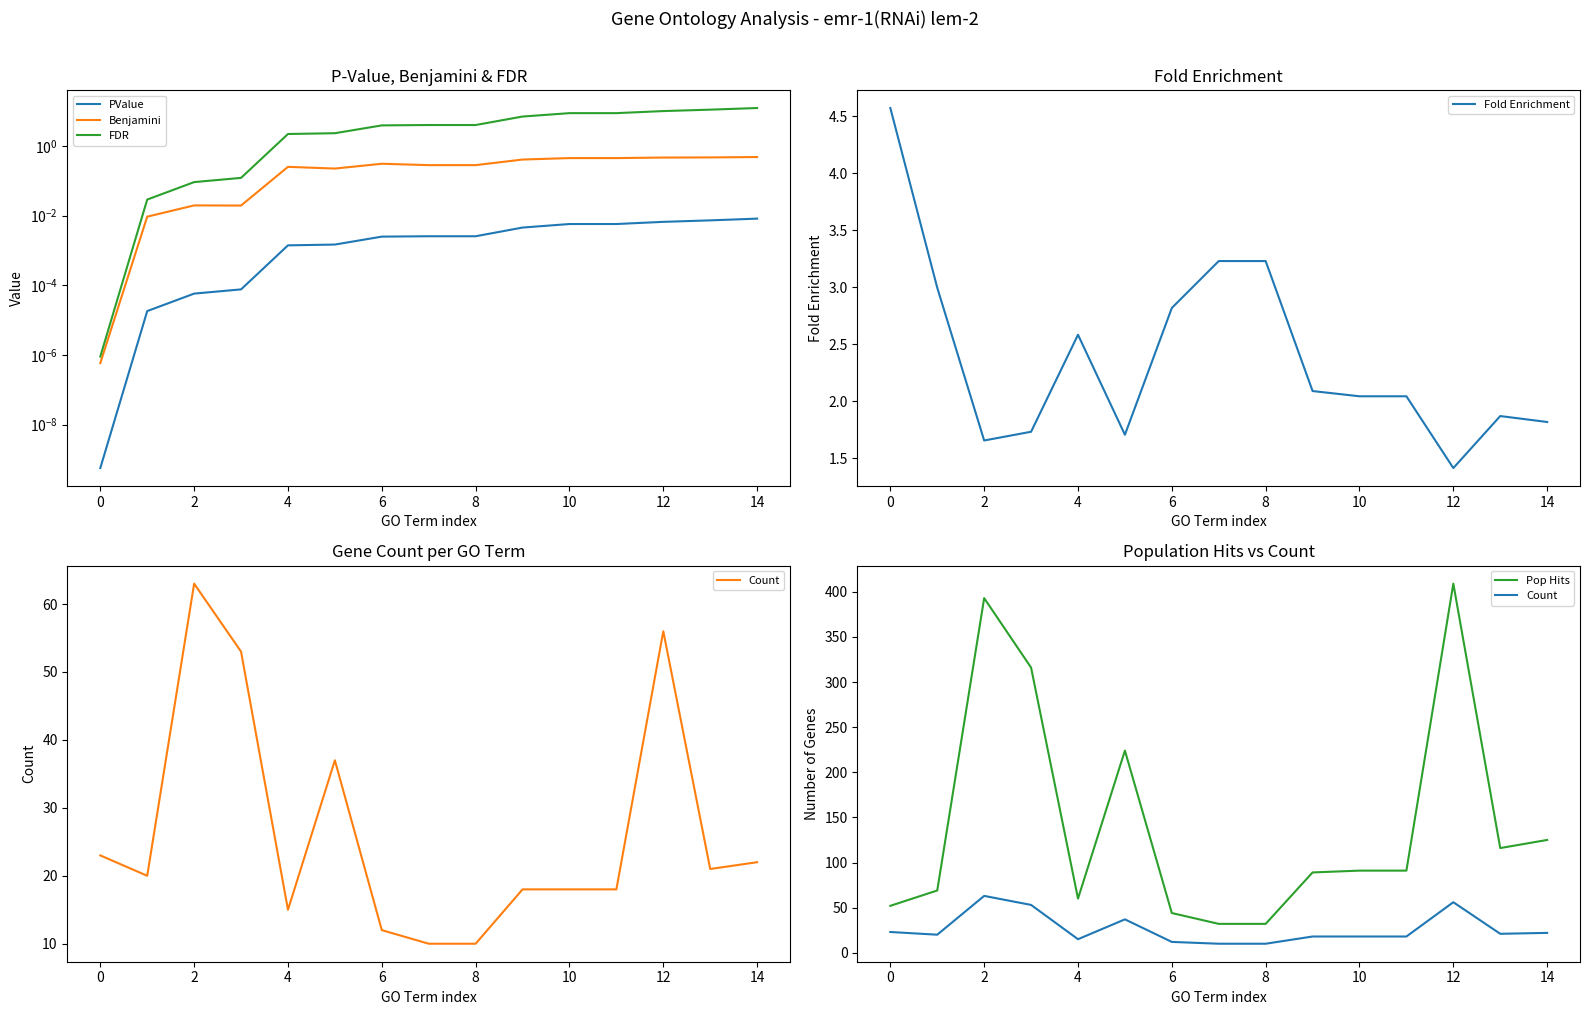

Is it true that Fold Enrichment equals 2.0 at 12?

False